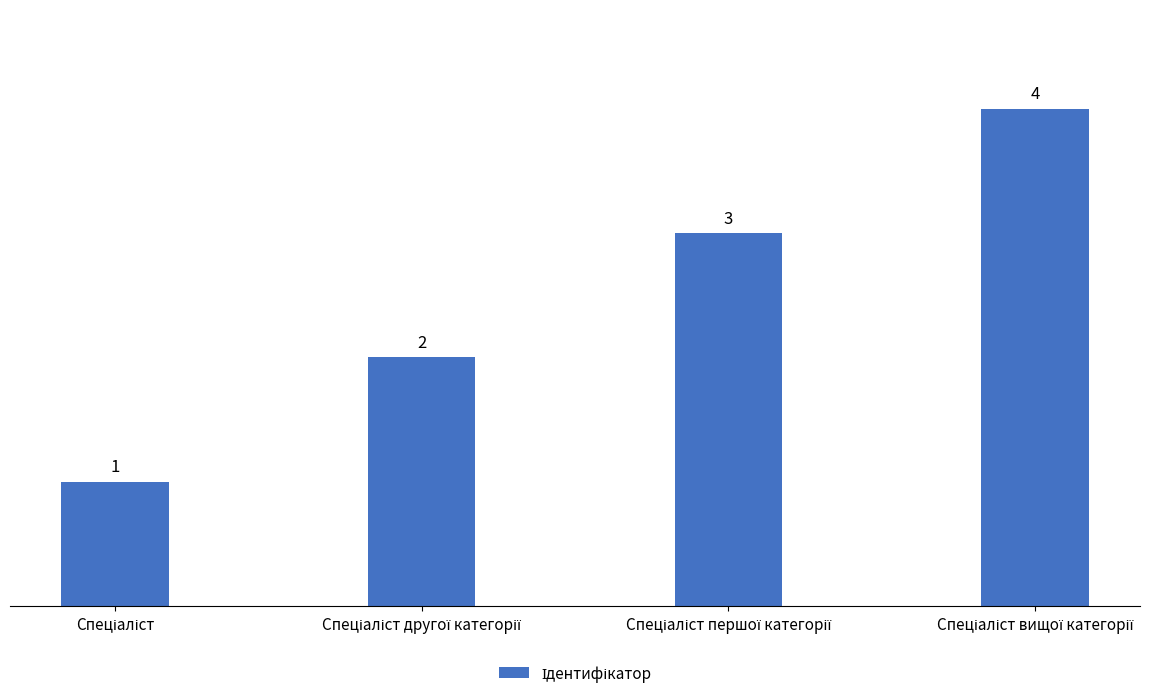

What is the maximum value shown in the chart?

4